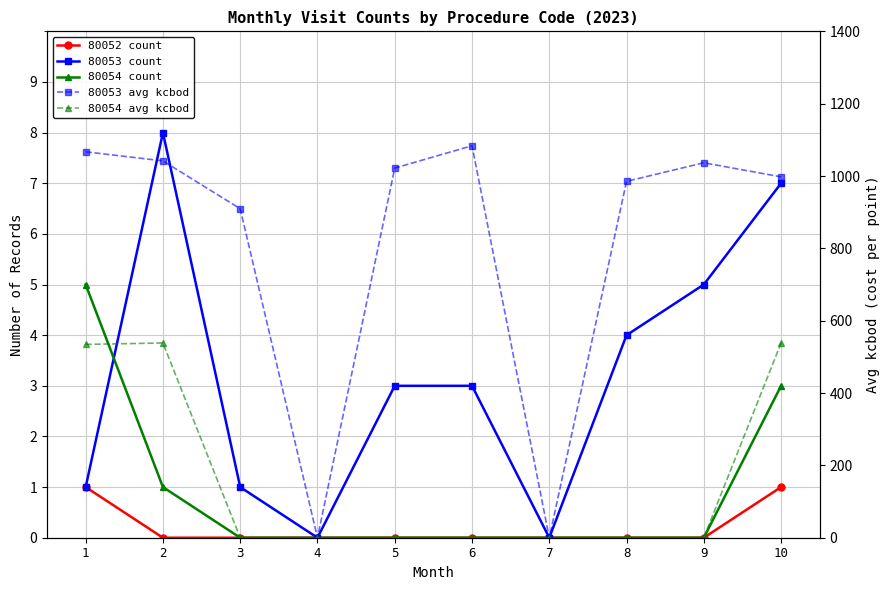

Reading right to left, what are all the values shown in this chart?

80052 count: 10=1.0	9=0.0	8=0.0	7=0.0	6=0.0	5=0.0	4=0.0	3=0.0	2=0.0	1=1.0
80053 count: 10=7.0	9=5.0	8=4.0	7=0.0	6=3.0	5=3.0	4=0.0	3=1.0	2=8.0	1=1.0
80054 count: 10=3.0	9=0.0	8=0.0	7=0.0	6=0.0	5=0.0	4=0.0	3=0.0	2=1.0	1=5.0
80053 avg kcbod: 10=997.7	9=1036.6	8=985.3	7=0.0	6=1083.7	5=1021.9	4=0.0	3=909.6	2=1041.9	1=1067.0
80054 avg kcbod: 10=538.4	9=0.0	8=0.0	7=0.0	6=0.0	5=0.0	4=0.0	3=0.0	2=538.4	1=534.5